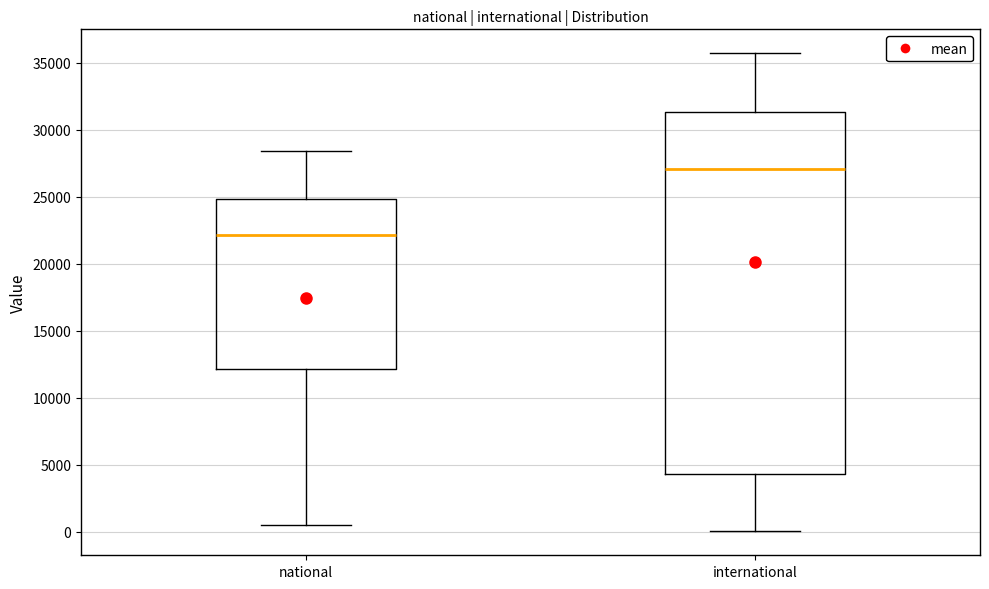

Comparing the boxes themselves (not the whiskers), which one is the tallest?

international